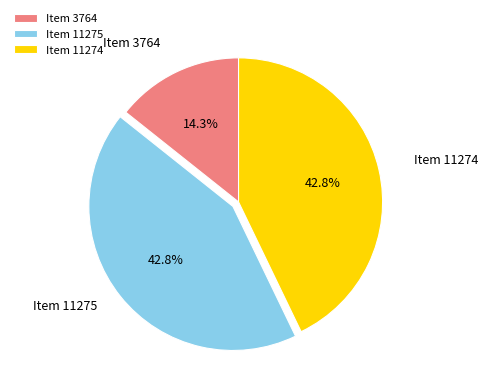

True or false: Item 11274 accounts for 32% of the total.

False